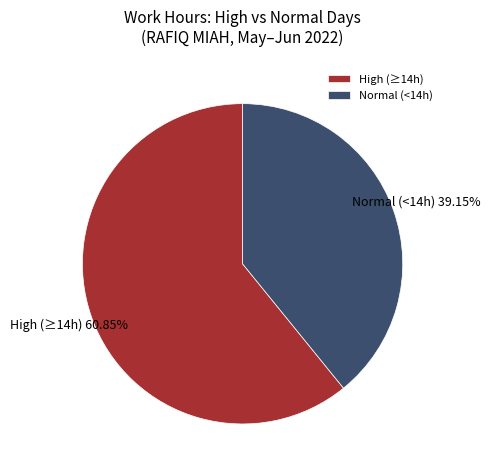

How many segments does this pie chart have?

2